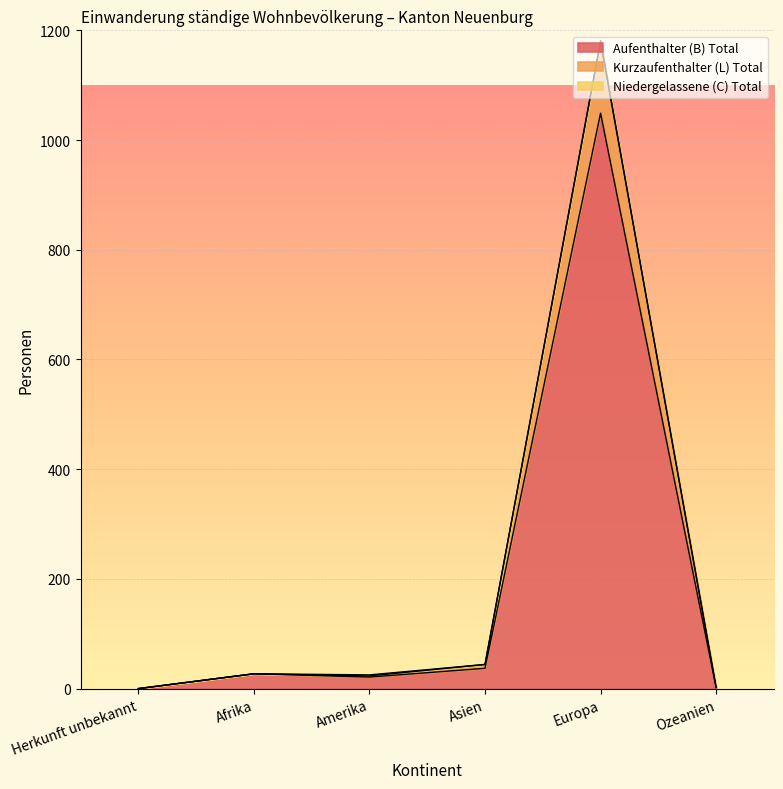

At which category is the sum across all series the highest?

Europa